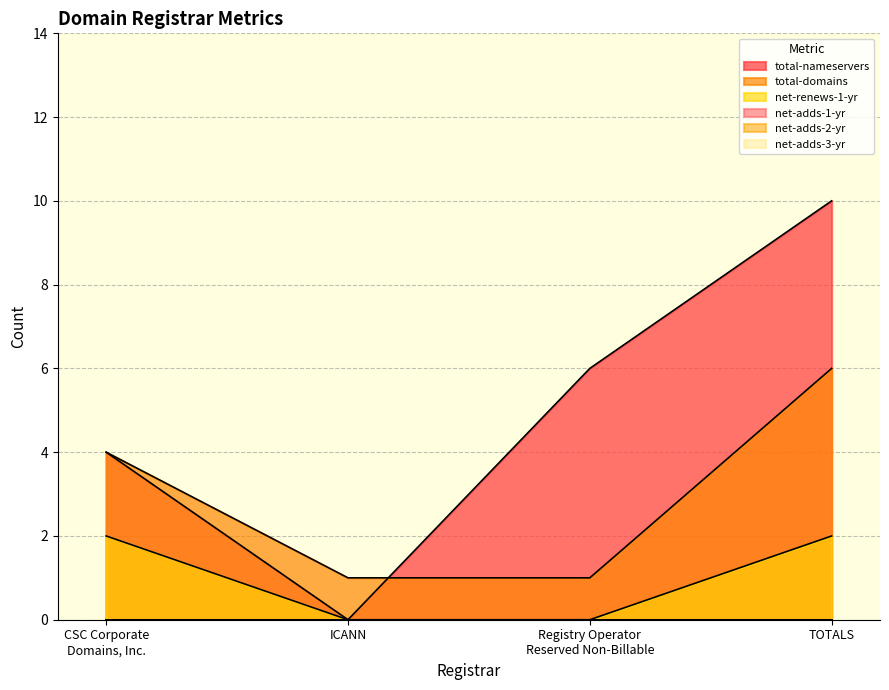

What is the label of the 4th point from the right?

CSC Corporate Domains, Inc.